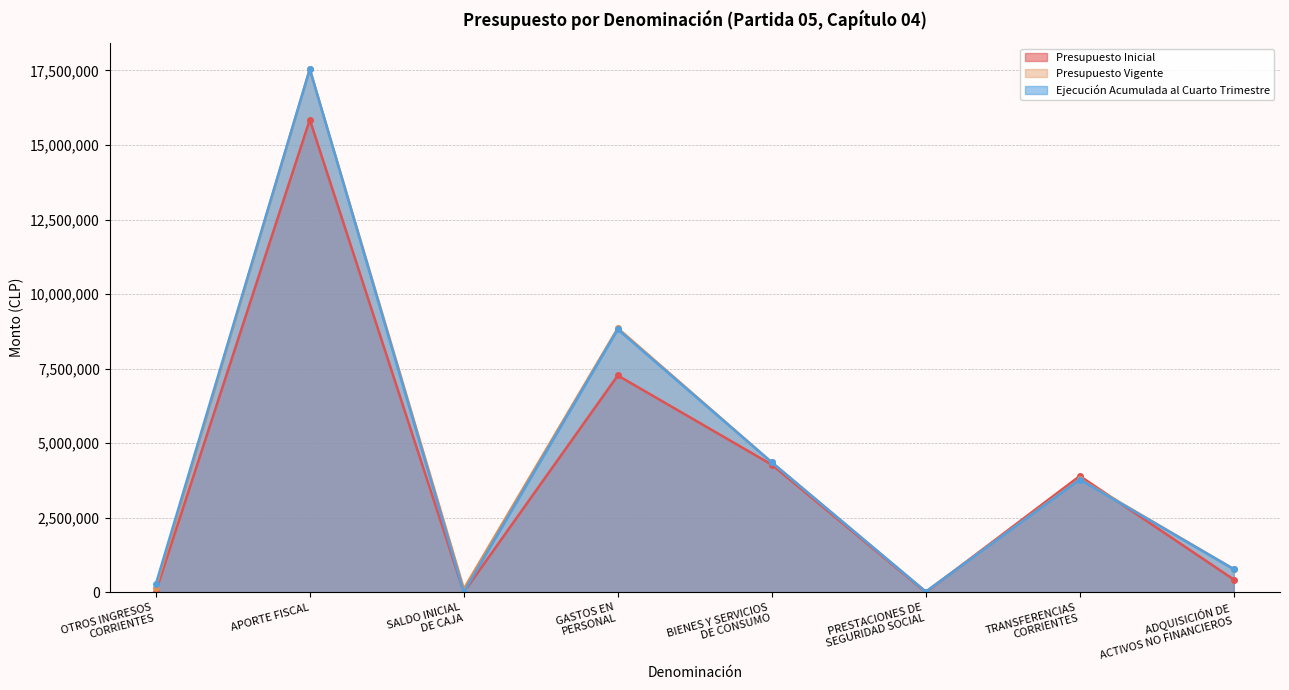

List the labels in order of Ejecución Acumulada al Cuarto Trimestre value, smallest first.

SALDO INICIAL
DE CAJA, PRESTACIONES DE
SEGURIDAD SOCIAL, OTROS INGRESOS
CORRIENTES, ADQUISICIÓN DE
ACTIVOS NO FINANCIEROS, TRANSFERENCIAS
CORRIENTES, BIENES Y SERVICIOS
DE CONSUMO, GASTOS EN
PERSONAL, APORTE FISCAL